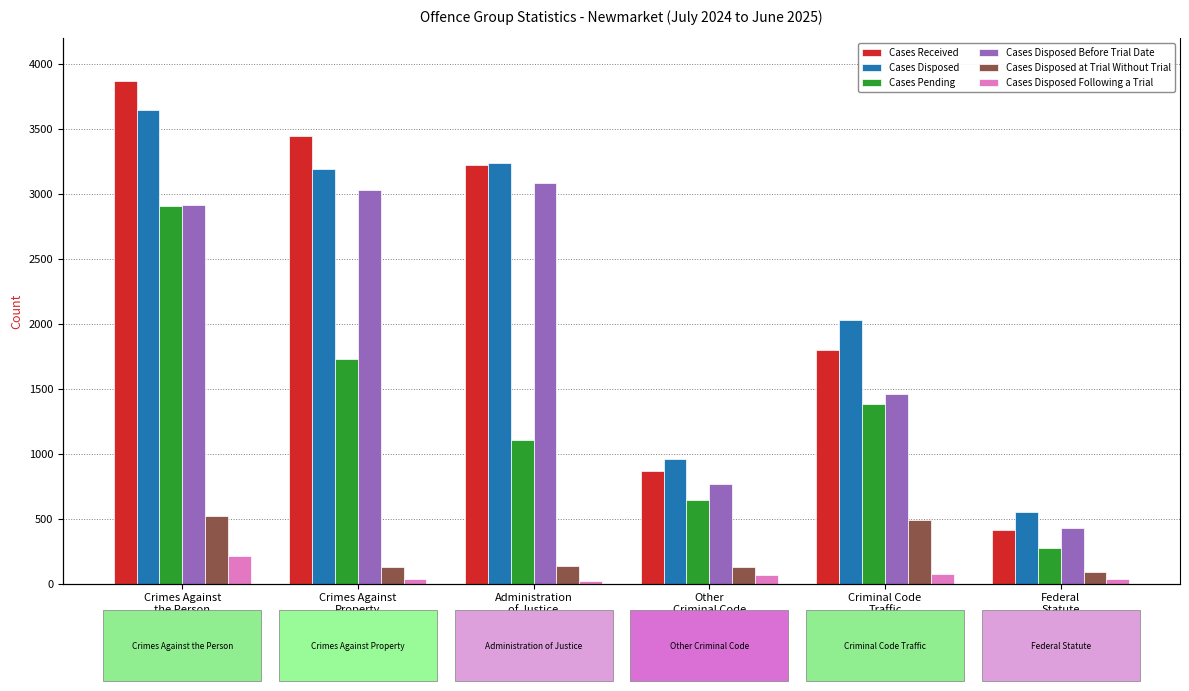

What is the difference between the maximum and minimum values in the Cases Received series?

3457